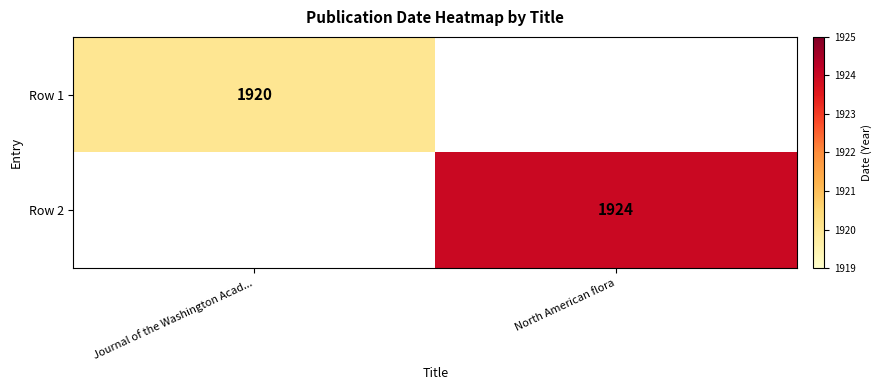

Is it true that Row 1 equals 1920 at Journal of the Washington Acad...?

True